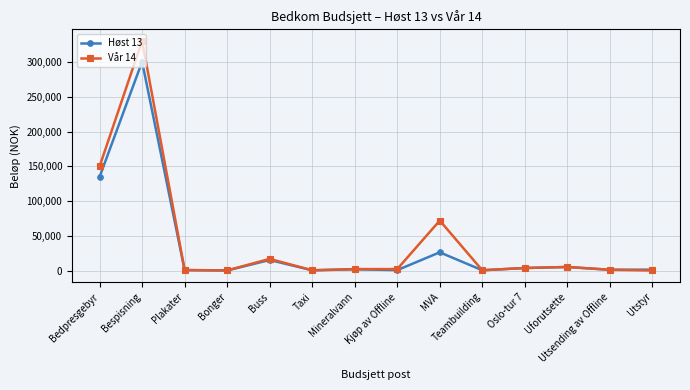

Which series has the widest spread of values?

Vår 14